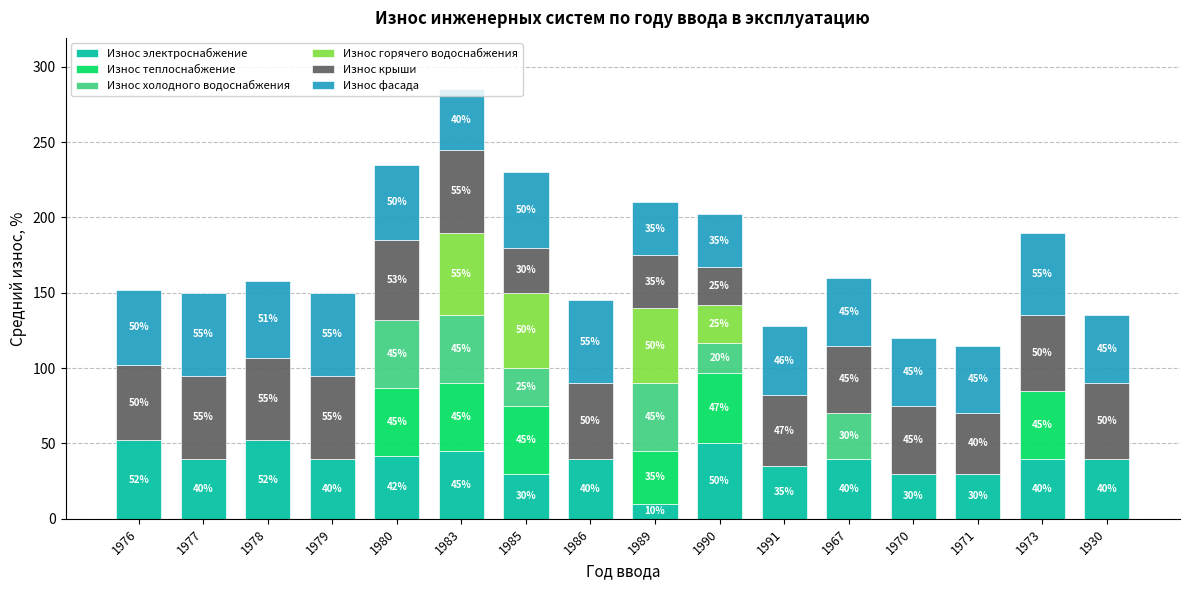

At which category is the sum across all series the highest?

1983